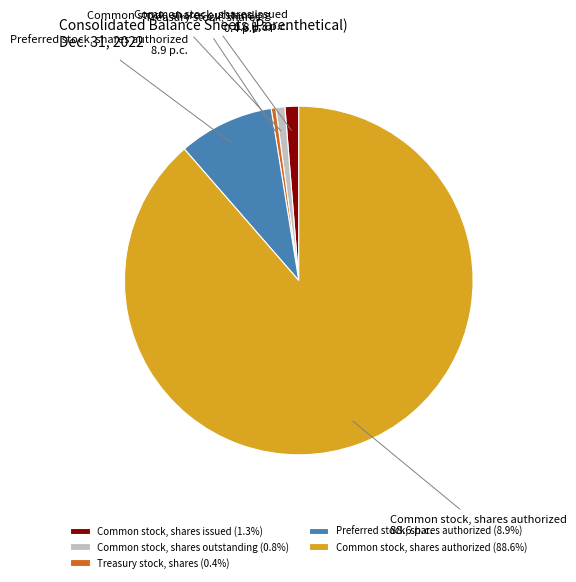

Does Preferred stock, shares authorized represent more than half of the total?

No